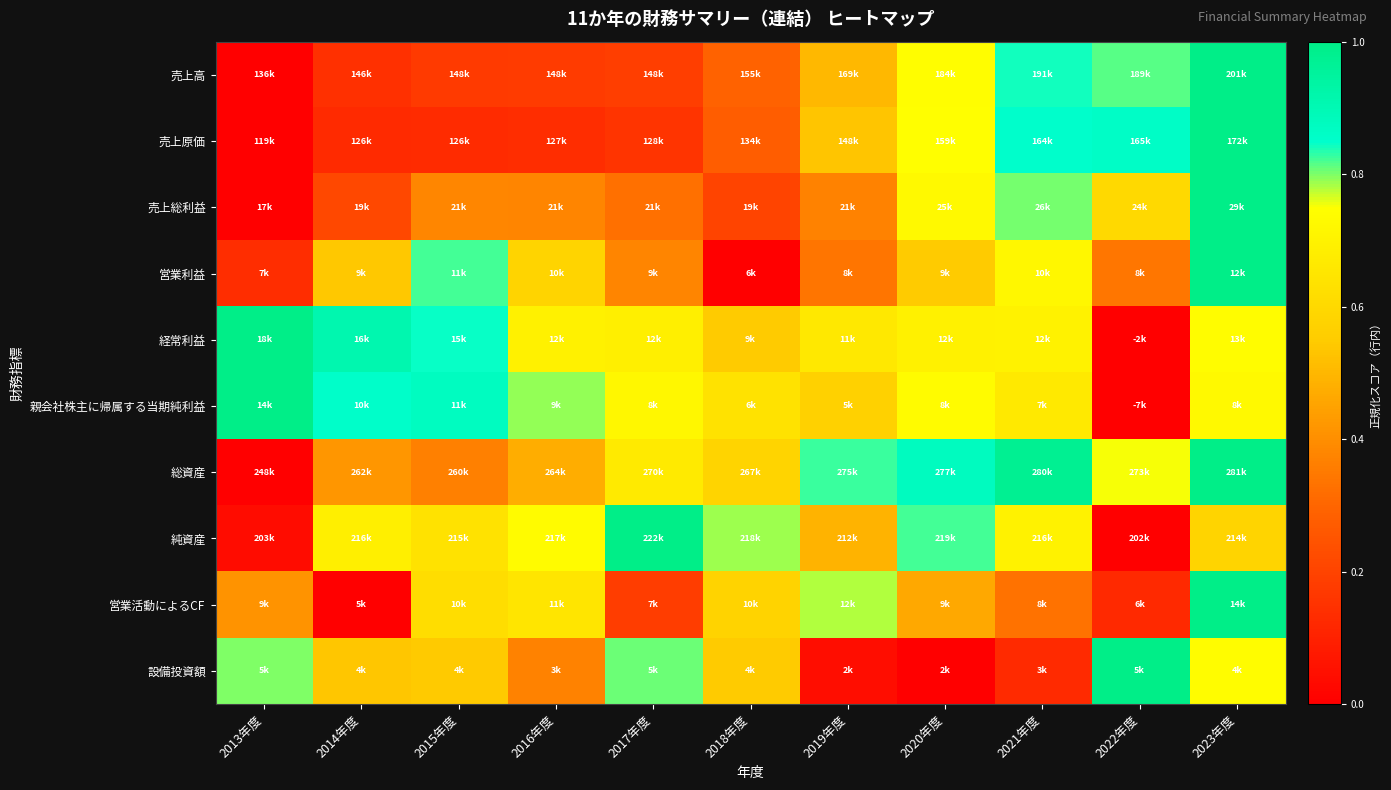

Which series has the widest spread of values?

売上高